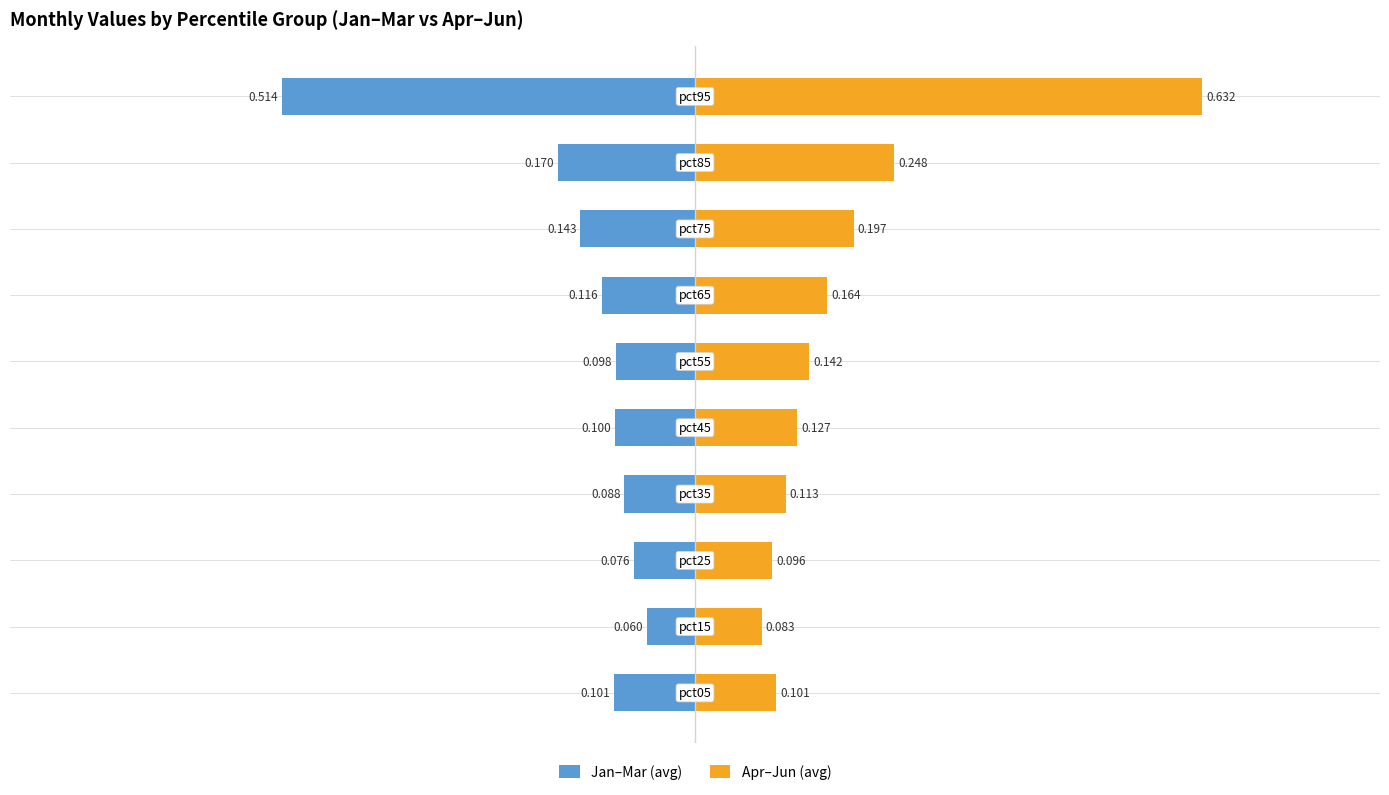

How many data points does each series have?

10